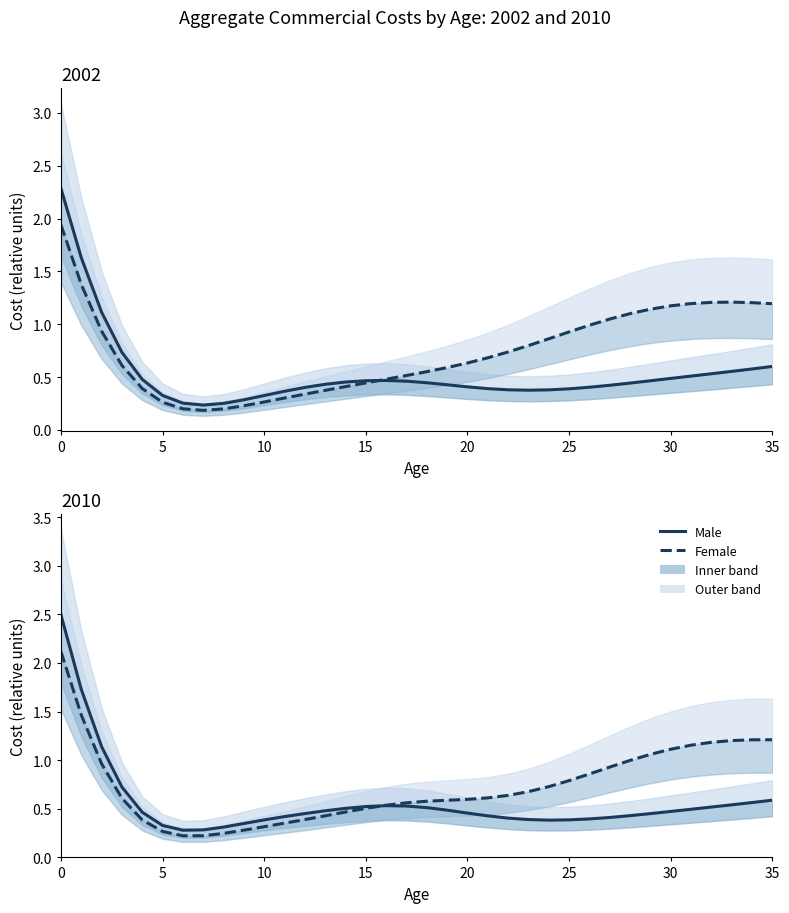

What is the sum of all Female values?

26.4